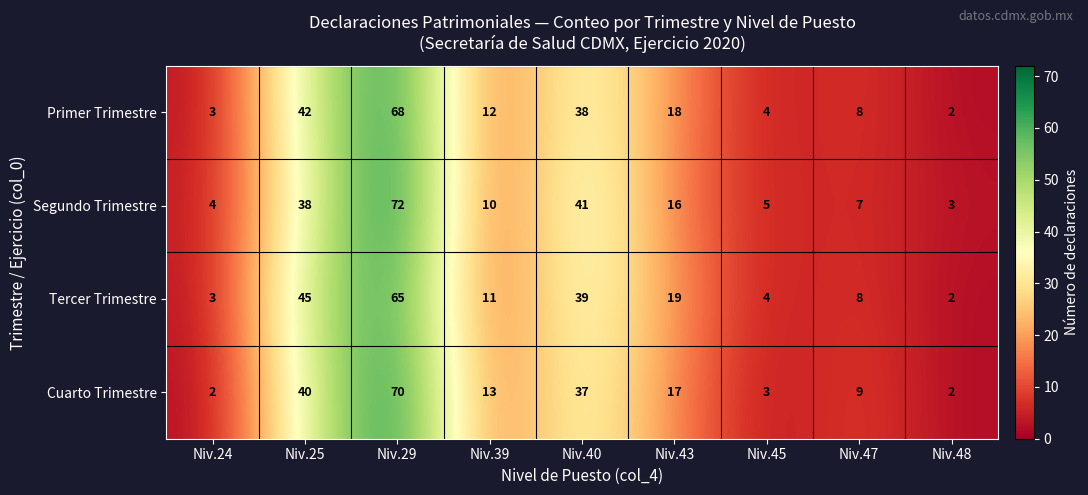

Is it true that Cuarto Trimestre equals 70 at Niv.29?

True